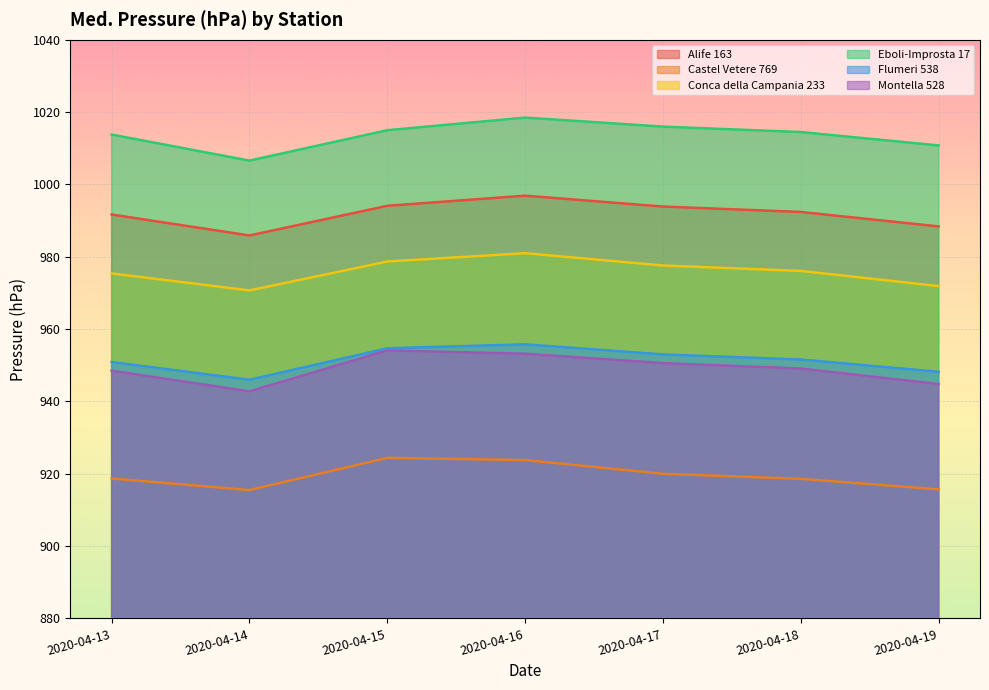

Reading left to right, transcribe all the data shown in this chart.

Alife 163: 991.7	985.9	994.1	996.9	993.9	992.4	988.4
Castel Vetere 769: 918.7	915.5	924.4	923.8	920.0	918.6	915.7
Conca della Campania 233: 975.4	970.7	978.7	981.0	977.6	976.1	971.9
Eboli-Improsta 17: 1013.8	1006.6	1015.0	1018.5	1016.0	1014.5	1010.8
Flumeri 538: 950.9	946.0	954.7	955.8	953.0	951.6	948.2
Montella 528: 948.5	942.8	954.1	953.2	950.6	949.1	944.8